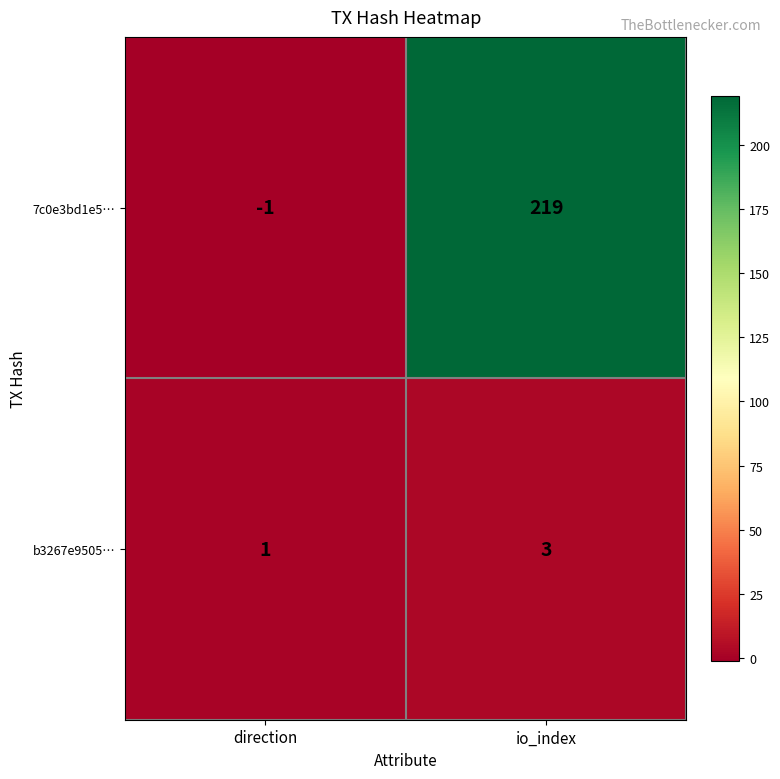

What is the average value of the 7c0e3bd1e5… series?

109